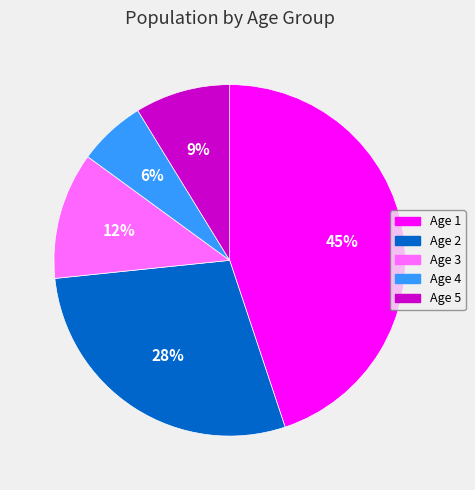

To the nearest percent, what is the combined percentage of Age 1 and Age 3?

57%